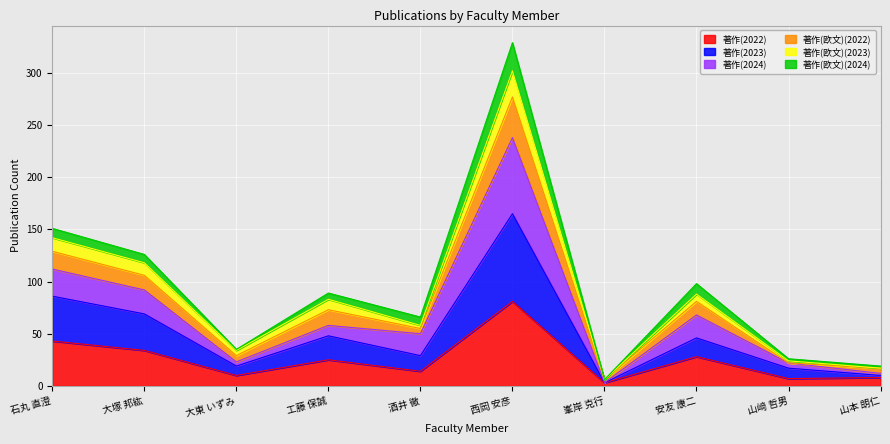

At which label does 著作(2022) reach its peak?

西岡 安彦